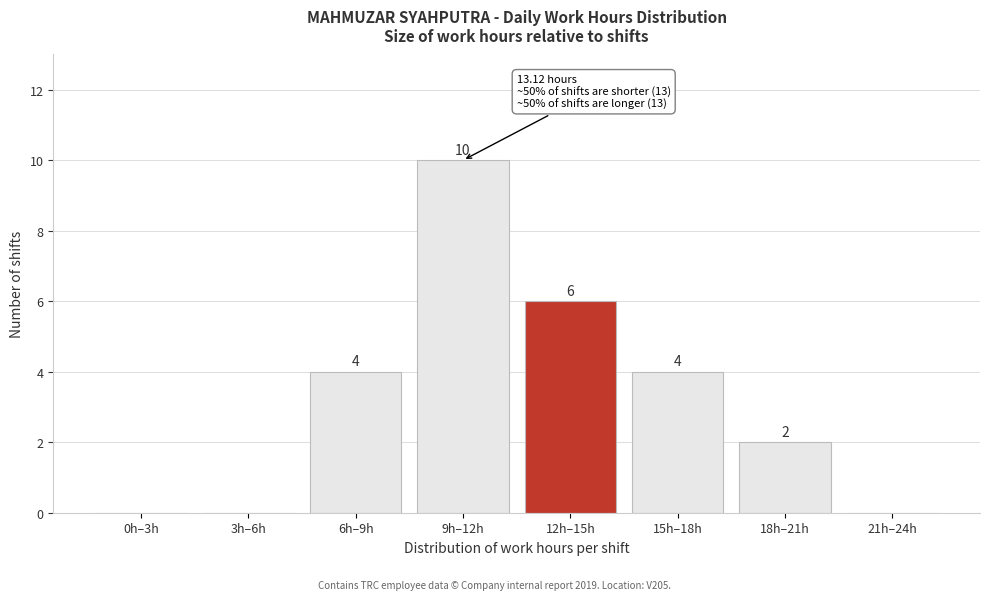

Reading left to right, what are all the values shown in this chart?

0h–3h=0	3h–6h=0	6h–9h=4	9h–12h=10	12h–15h=6	15h–18h=4	18h–21h=2	21h–24h=0